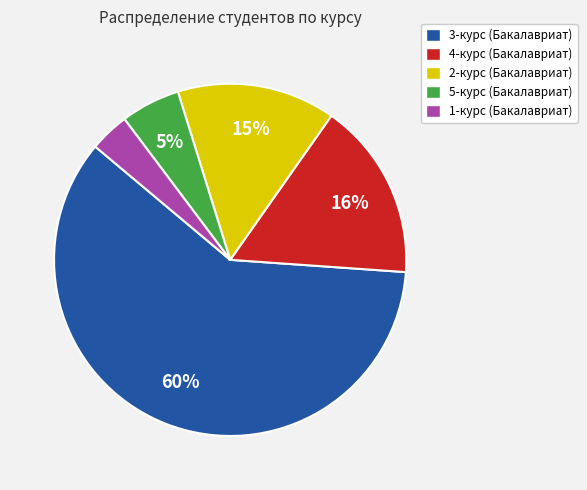

Which has a higher value, 2-курс (Бакалавриат) or 4-курс (Бакалавриат)?

4-курс (Бакалавриат)